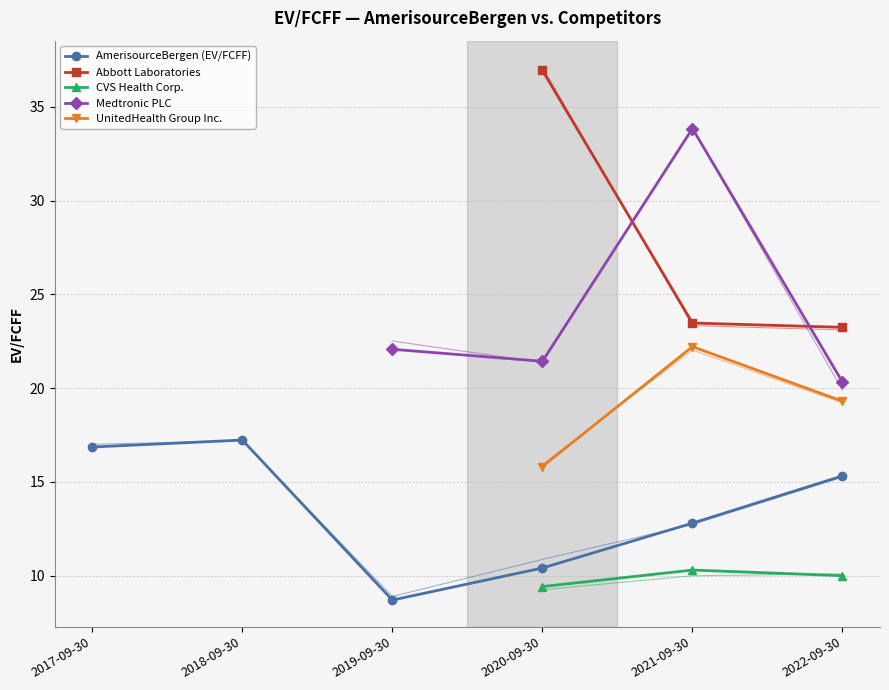

What is the maximum value for AmerisourceBergen (EV/FCFF)?

17.2